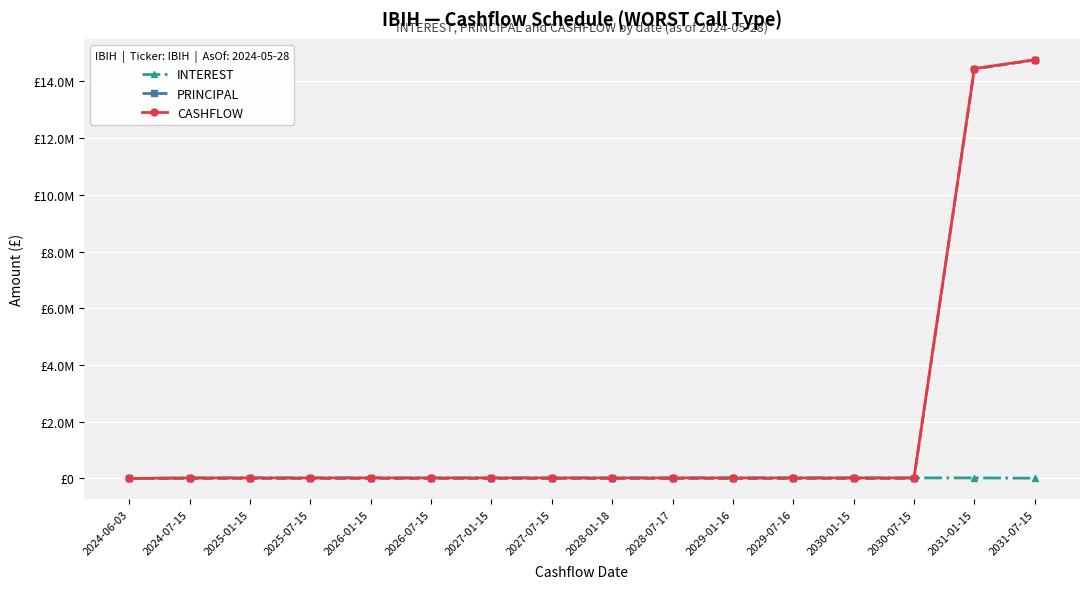

What is the average value of the CASHFLOW series?

1840470.9